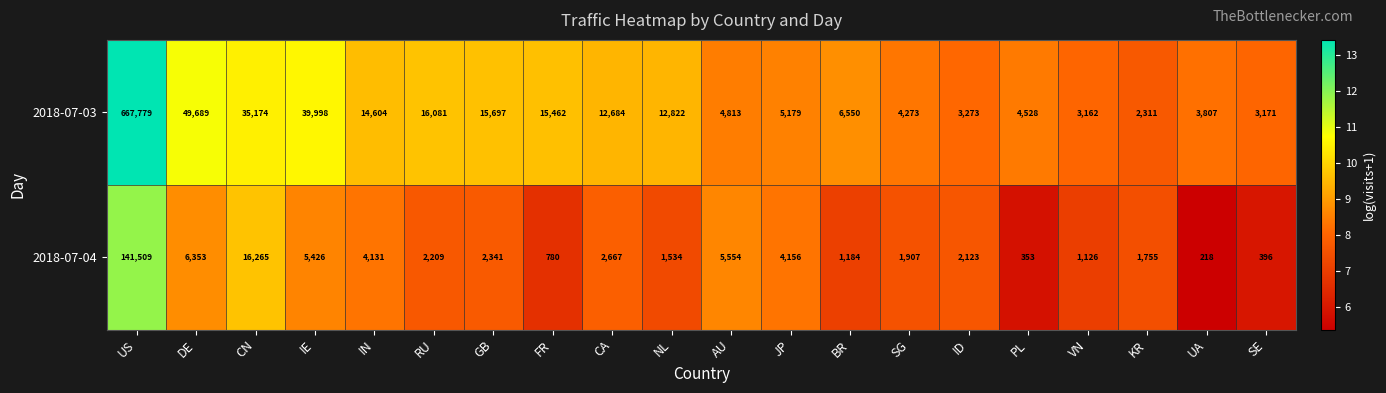

What is the difference between the maximum and second lowest values in the 2018-07-03 series?

664617